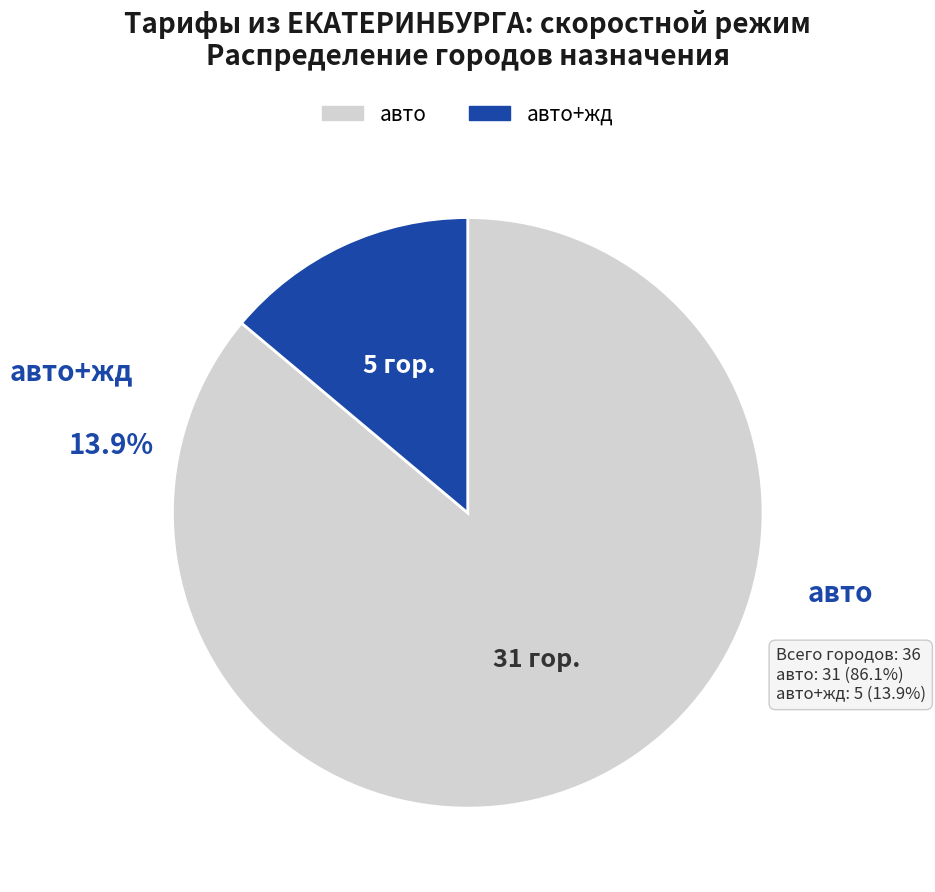

To the nearest percent, what is the average slice percentage?

50%